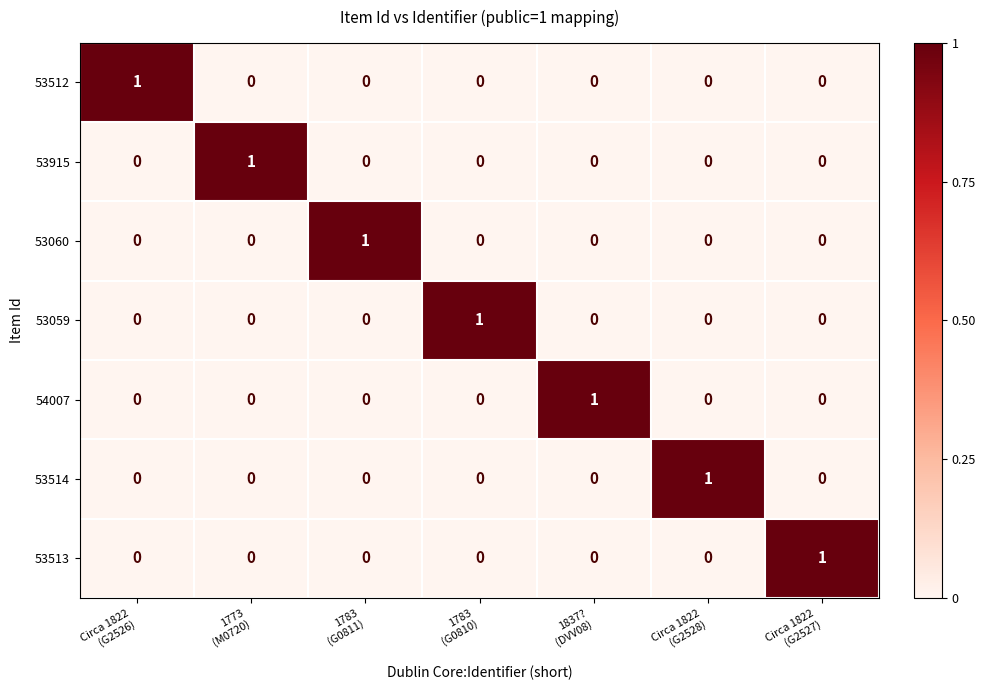

What is the difference between the highest and lowest values at Circa 1822
(G2526)?

1